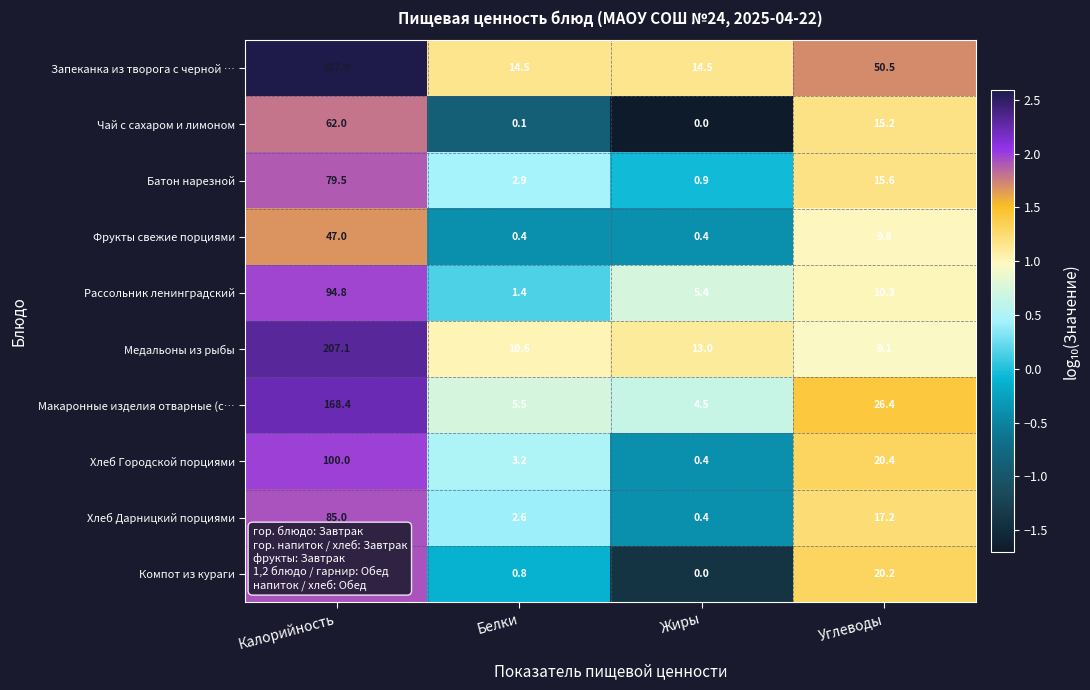

The Фрукты свежие порциями series shows 47.0 at Калорийность. True or false?

True